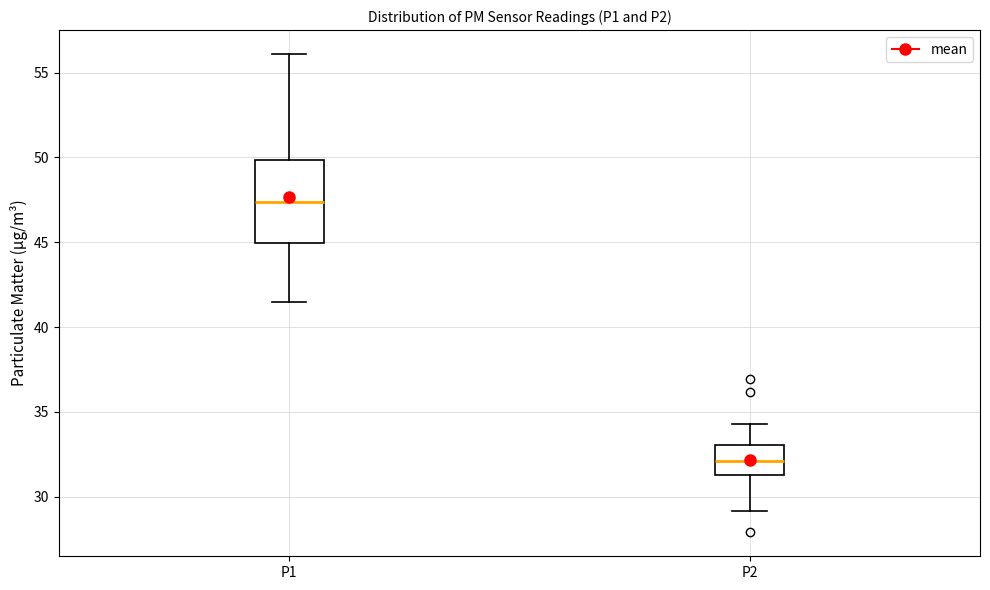

Reading left to right, transcribe this box plot: for each box, give where its median line is, the range the box spans, and where its two whiskers end, as read against the y-axis. The values are not printed on the chart, so give them approximately, as read against the axis.

P1: median 47.5, box 45.0 to 50.0, whiskers 41.5 to 56.0
P2: median 32.0, box 31.5 to 33.0, whiskers 29.0 to 34.5